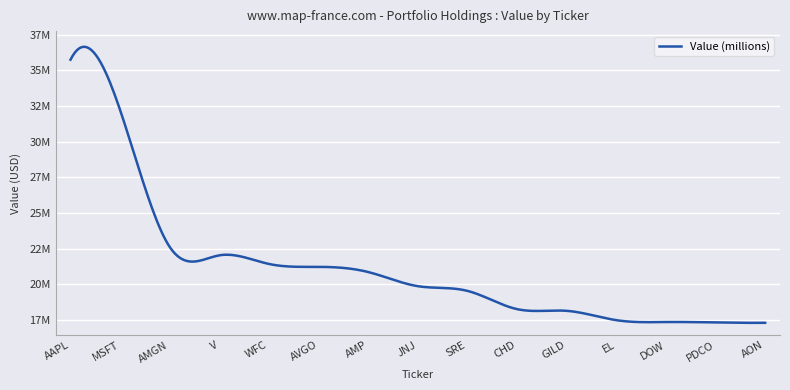

Reading left to right, transcribe all the data shown in this chart.

35757000	32221000	22615000	22028000	21423000	21219000	20856000	19863000	19533000	18252000	18133000	17477000	17348000	17319000	17292000